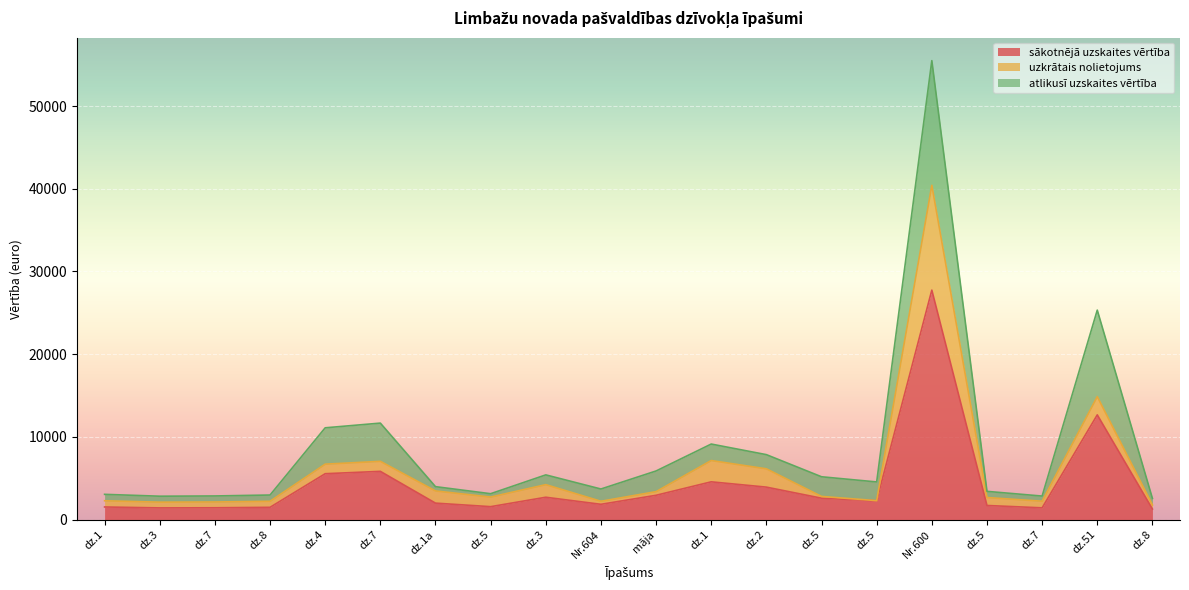

At which category is the sum across all series the highest?

Nr.600